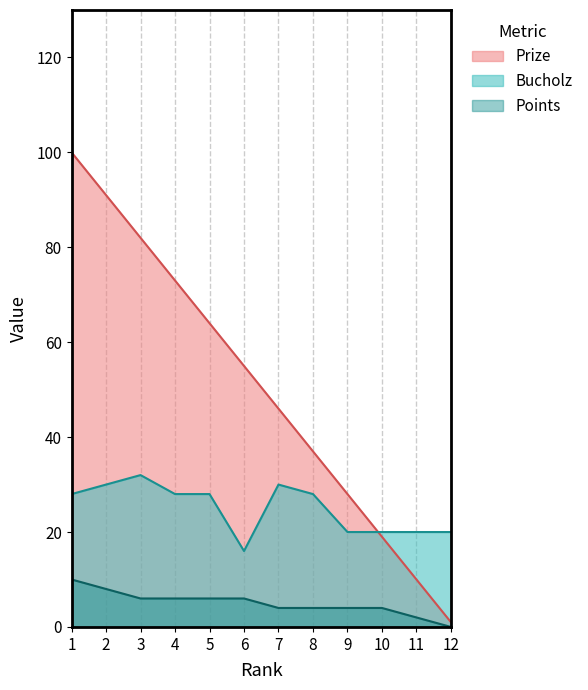

Reading left to right, list all the values displayed in this chart.

Prize: 100	91	82	73	64	55	46	37	28	19	10	1
Points: 10	8	6	6	6	6	4	4	4	4	2	0
Bucholz: 28	30	32	28	28	16	30	28	20	20	20	20